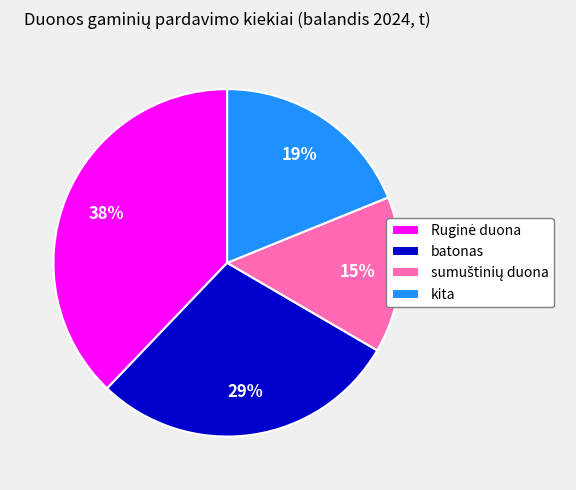

How many segments does this pie chart have?

4